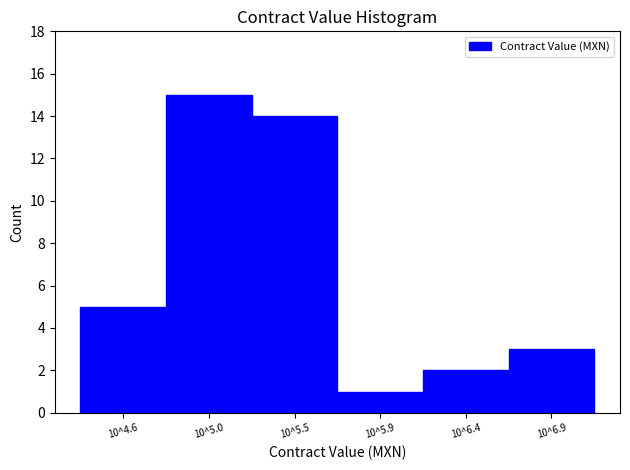

Reading left to right, list all the values displayed in this chart.

5	15	14	1	2	3